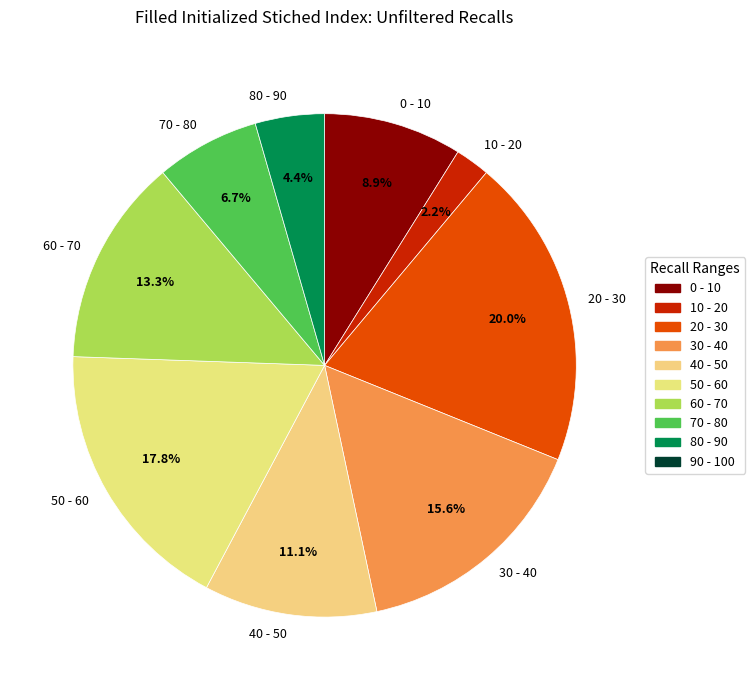

Rank the categories by value from highest to lowest.

20 - 30, 50 - 60, 30 - 40, 60 - 70, 40 - 50, 0 - 10, 70 - 80, 80 - 90, 10 - 20